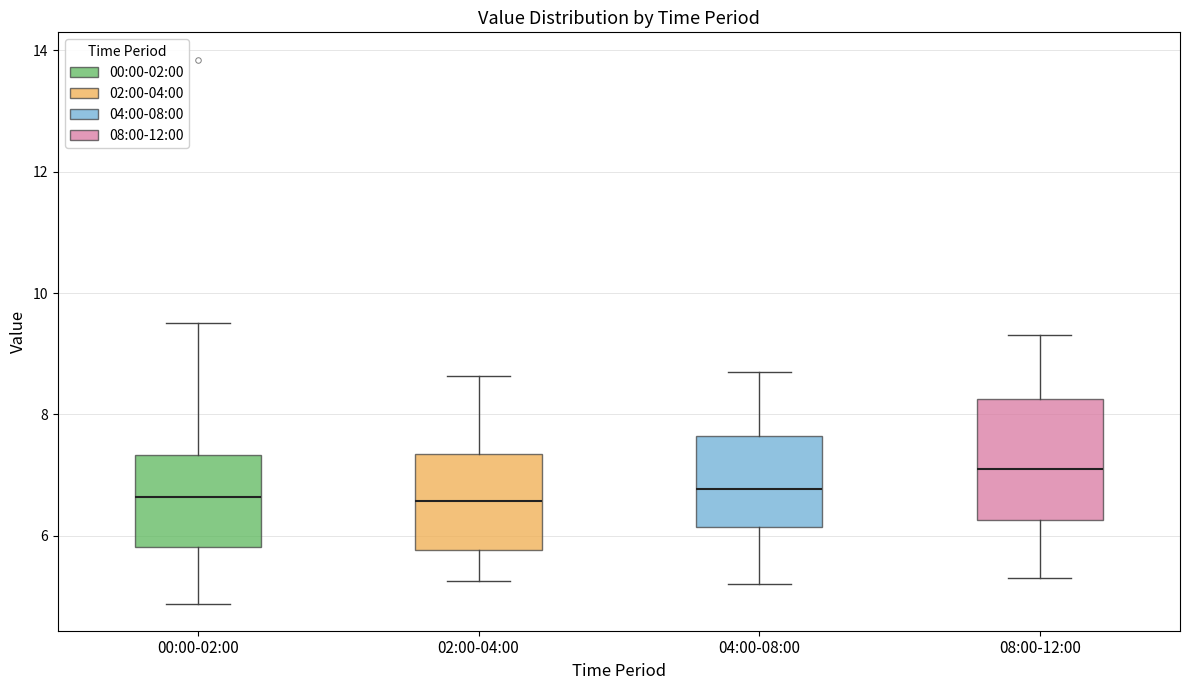

Reading left to right, transcribe this box plot: for each box, give where its median line is, the range the box spans, and where its two whiskers end, as read against the y-axis. The values are not printed on the chart, so give them approximately, as read against the axis.

00:00-02:00: median 6.6, box 5.8 to 7.4, whiskers 4.8 to 9.6
02:00-04:00: median 6.6, box 5.8 to 7.4, whiskers 5.2 to 8.6
04:00-08:00: median 6.8, box 6.2 to 7.6, whiskers 5.2 to 8.8
08:00-12:00: median 7.2, box 6.2 to 8.2, whiskers 5.4 to 9.4